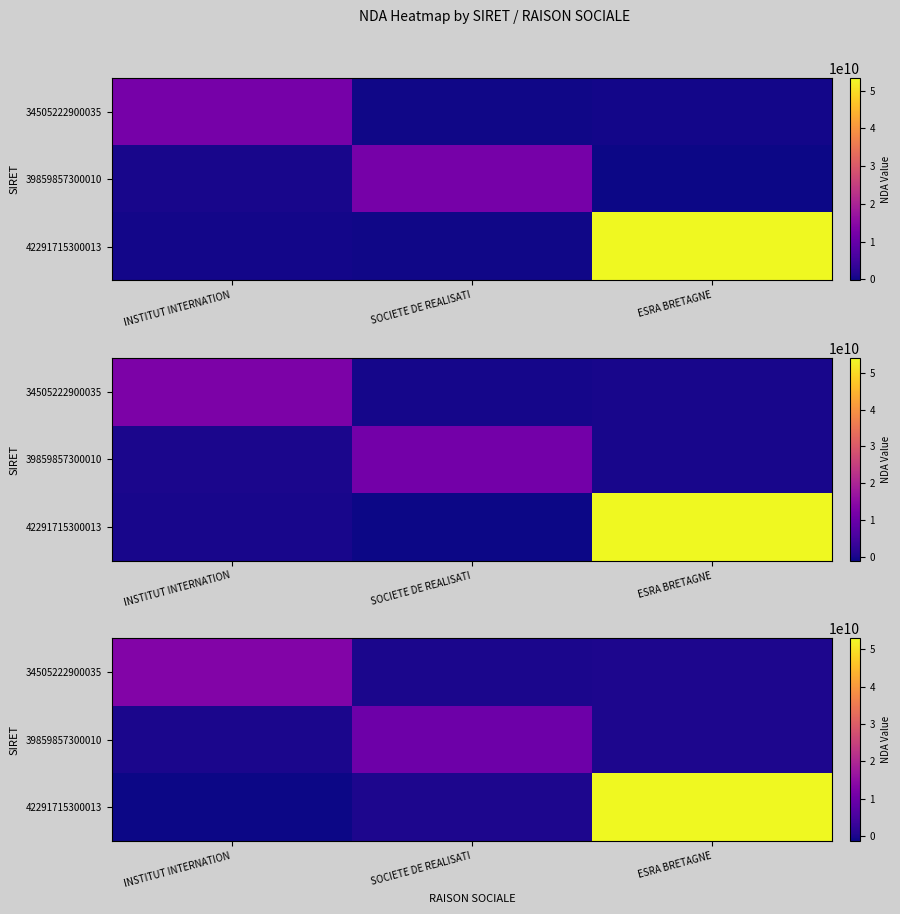

Rank the series by their maximum value, from lowest to highest.

row_1, row_0, row_2